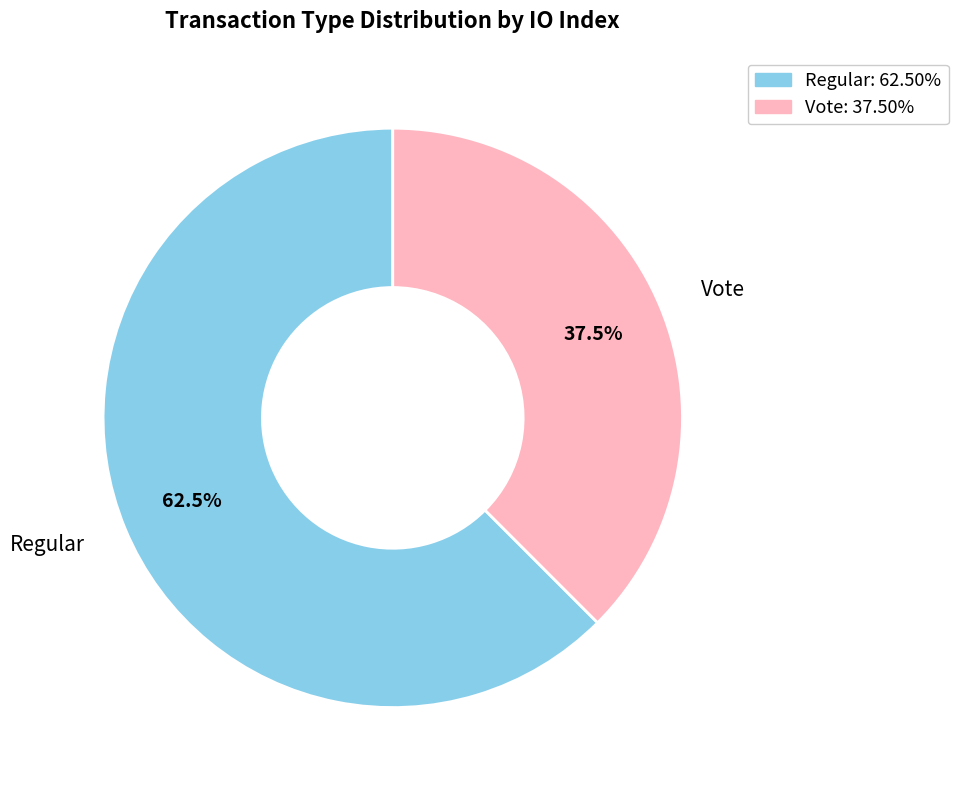

Which category has the biggest portion of the pie?

Regular